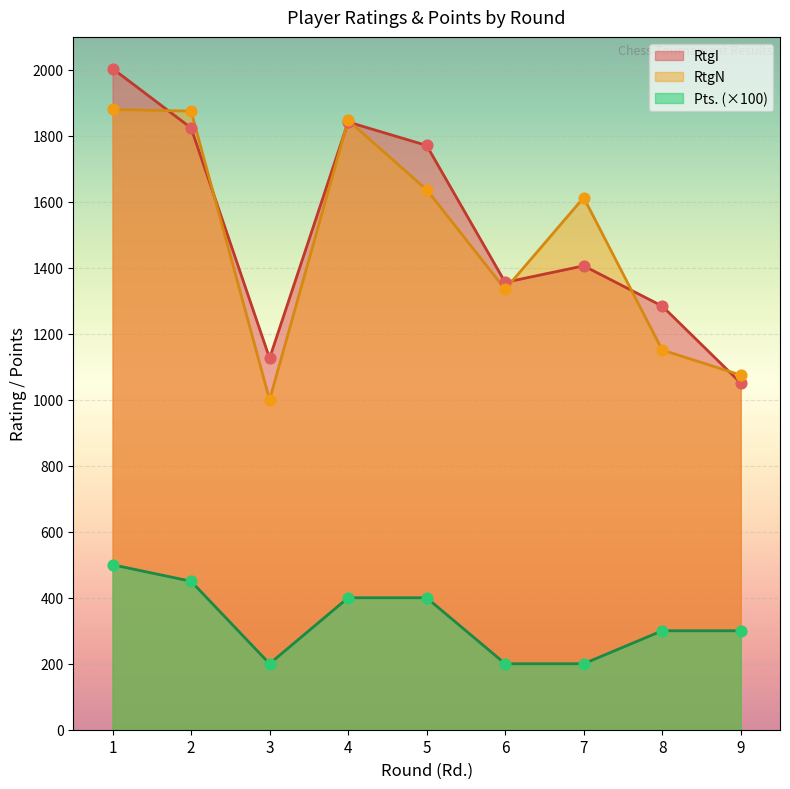

What are all the series names shown in the legend?

RtgI, RtgN, Pts. (×100)